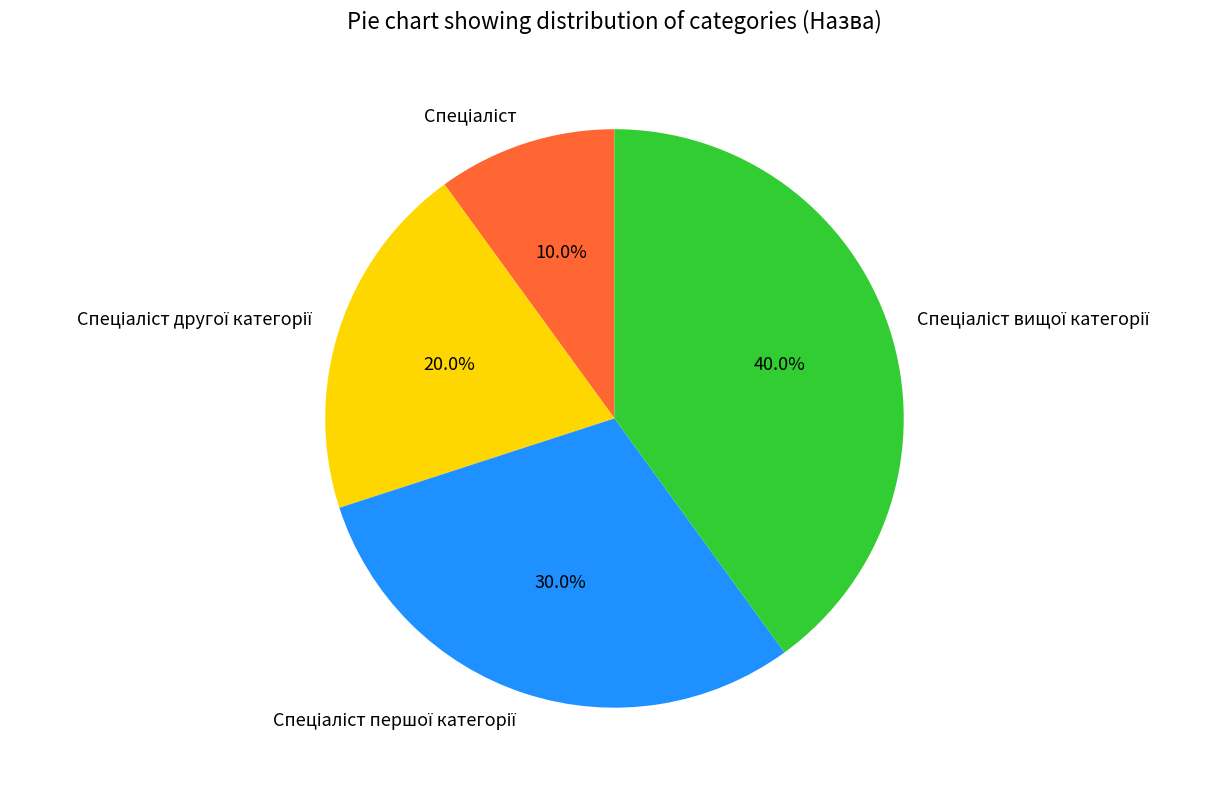

How many segments does this pie chart have?

4